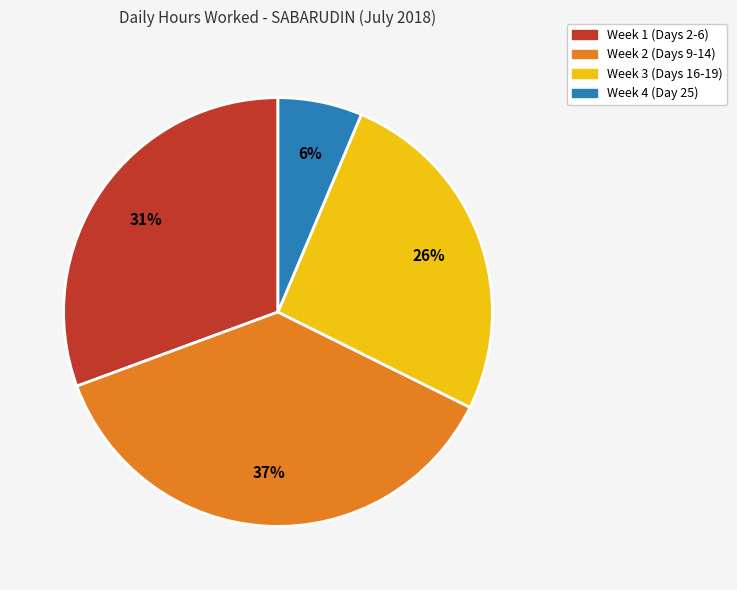

To the nearest percent, what is the difference between the largest and smallest slice percentages?

31%